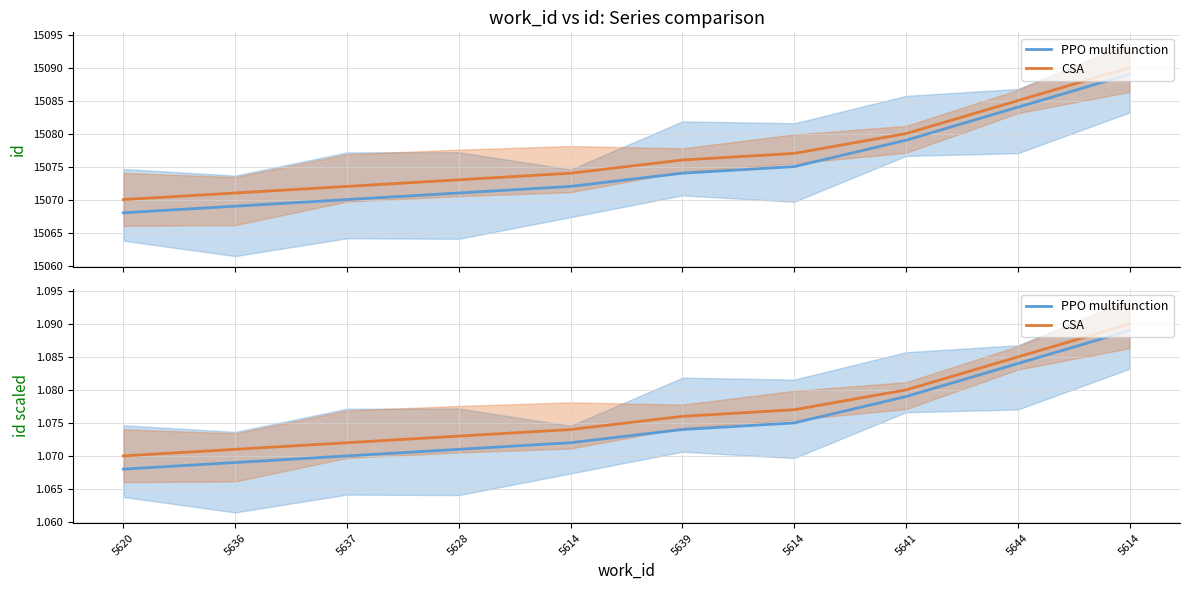

True or false: CSA and PPO multifunction cross at least once.

False